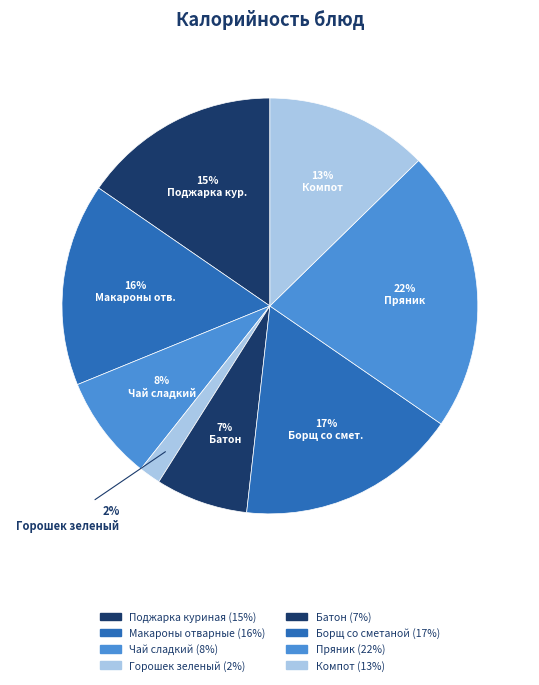

Count the number of slices in the pie.

8